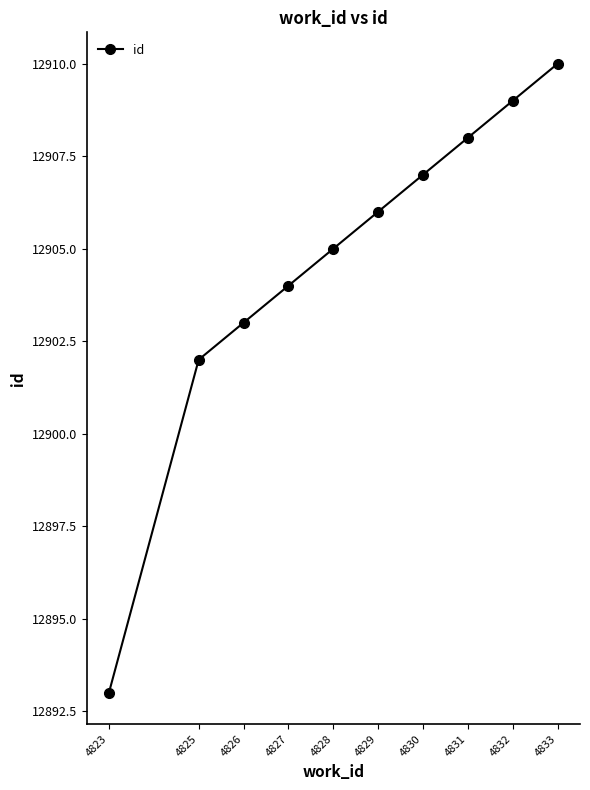

True or false: the data has more than 2 interior local peaks.

False